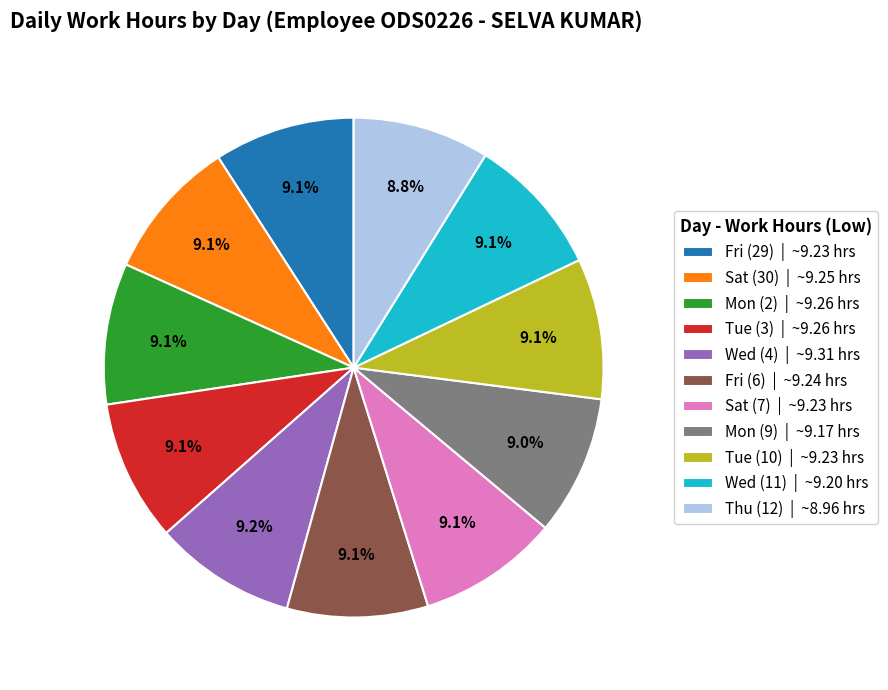

Count the number of slices in the pie.

11